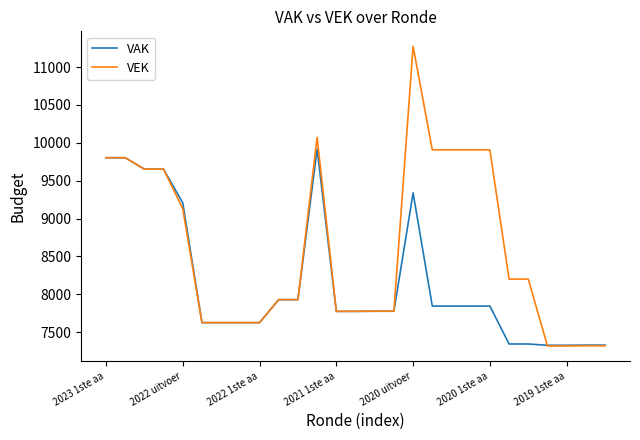

What is the minimum value shown in the chart?

7316